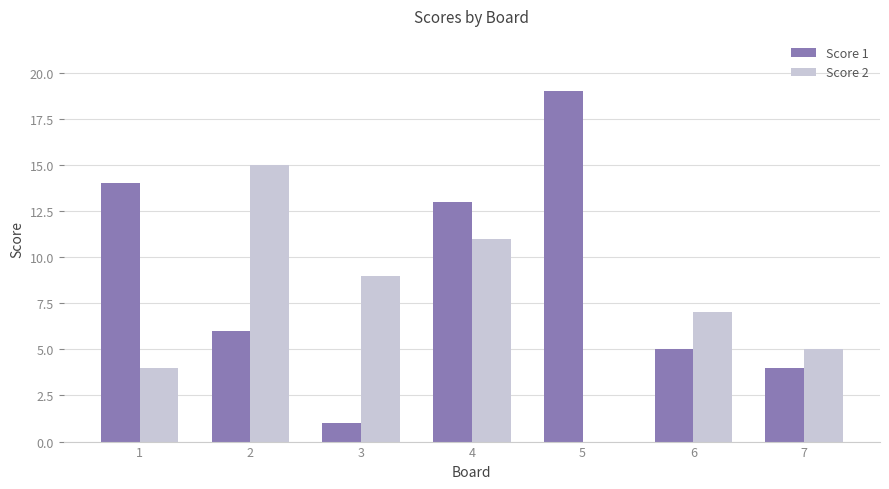

Between 5 and 6, which series saw the biggest shift?

Score 1